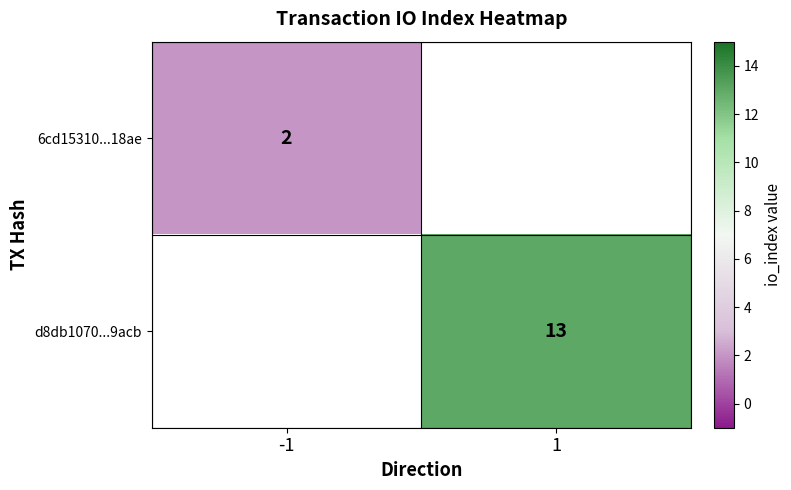

The d8db1070...9acb series shows 9.0 at 1. True or false?

False